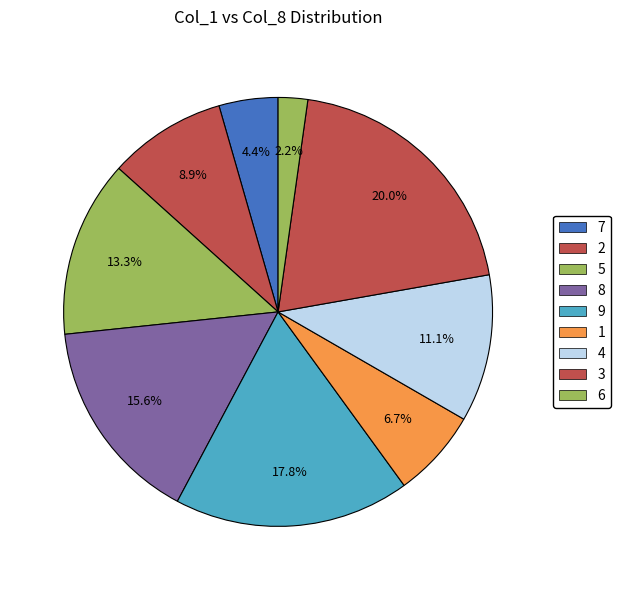

True or false: 7 accounts for 1% of the total.

False